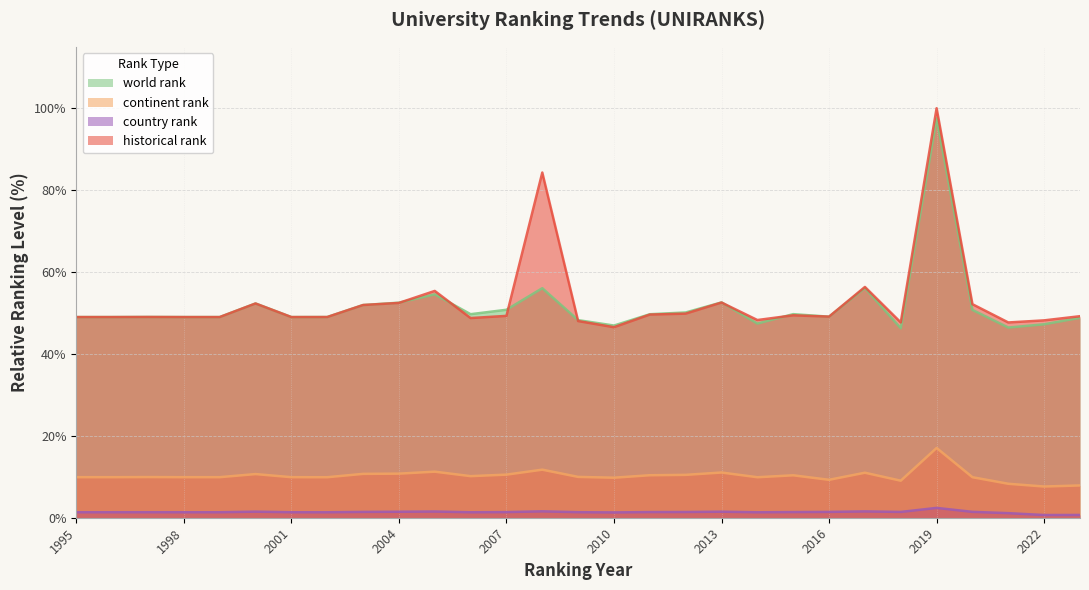

Rank the categories by country rank value from lowest to highest.

2022, 2023, 2021, 2010, 2014, 2002, 2006, 1995, 1996, 1998, 1999, 2001, 1997, 2009, 2007, 2011, 2015, 2012, 2018, 2003, 2016, 2020, 2004, 2013, 2000, 2005, 2017, 2008, 2019